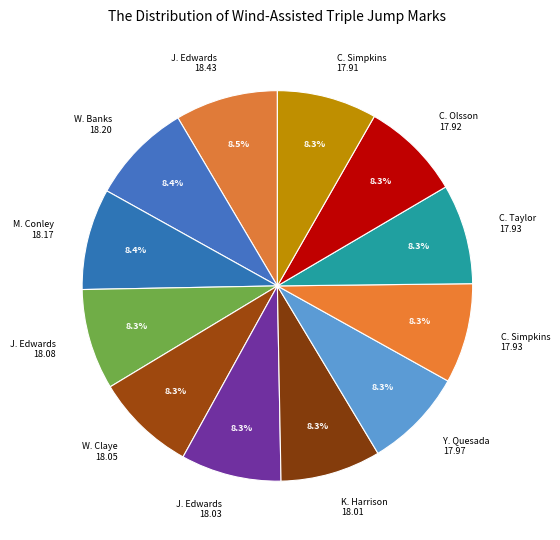

What is the ratio of the value at C. Simpkins 17.91 to the value at C. Taylor 17.93?

1.0